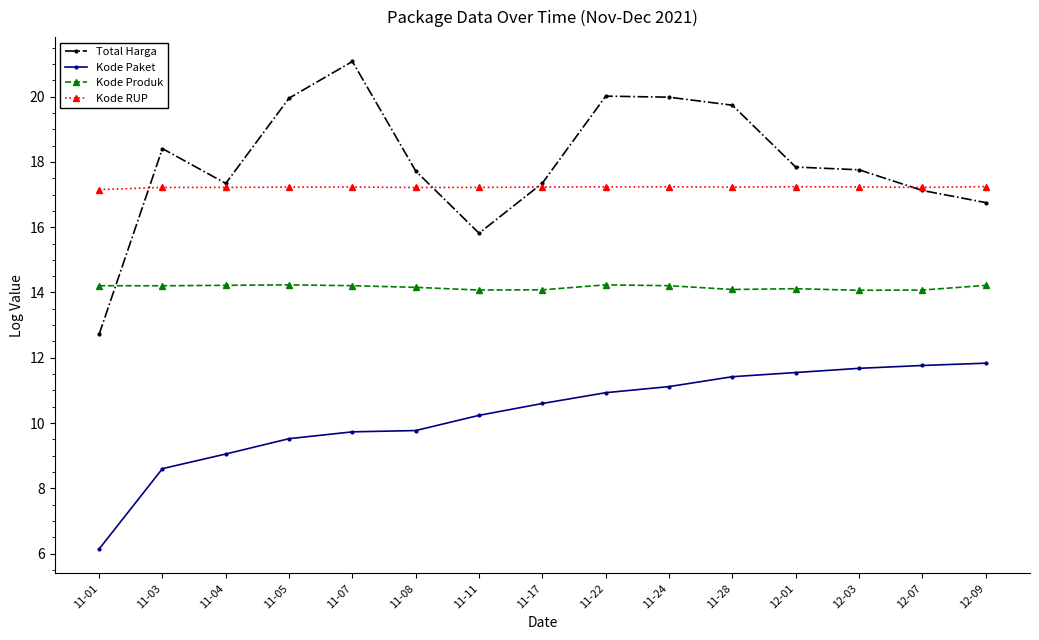

Is it true that Kode RUP equals 17.2 at 12-01?

True